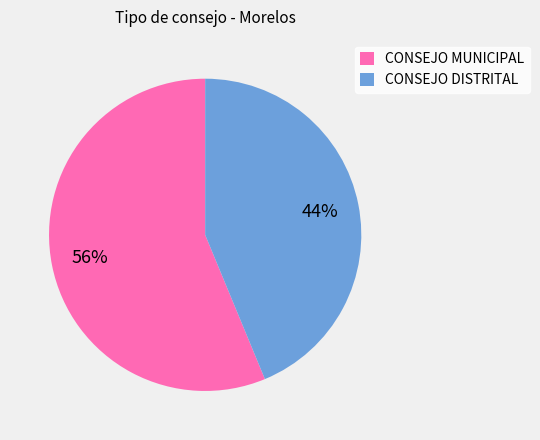

What is the ratio of the value at CONSEJO MUNICIPAL to the value at CONSEJO DISTRITAL?

1.3